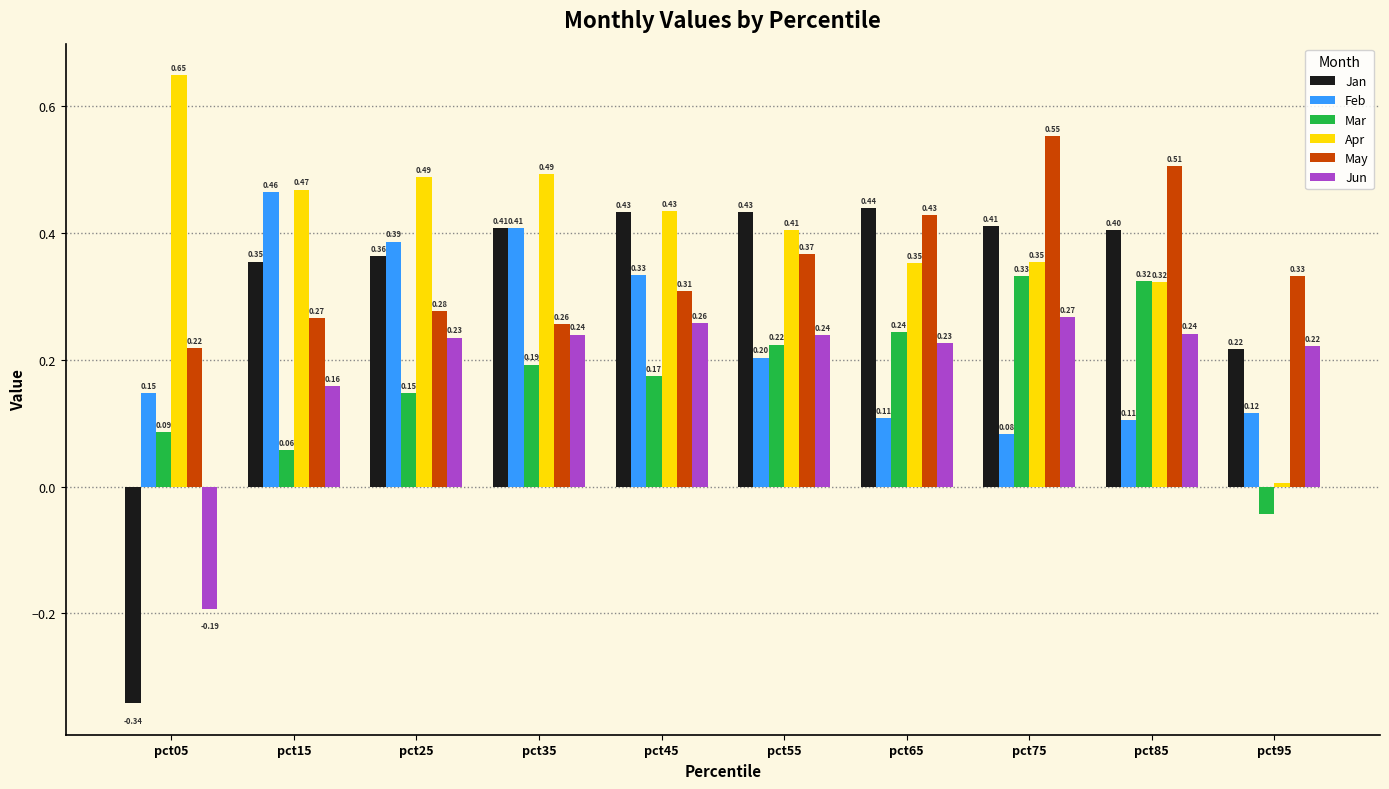

Which series has the largest total across all categories?

Apr